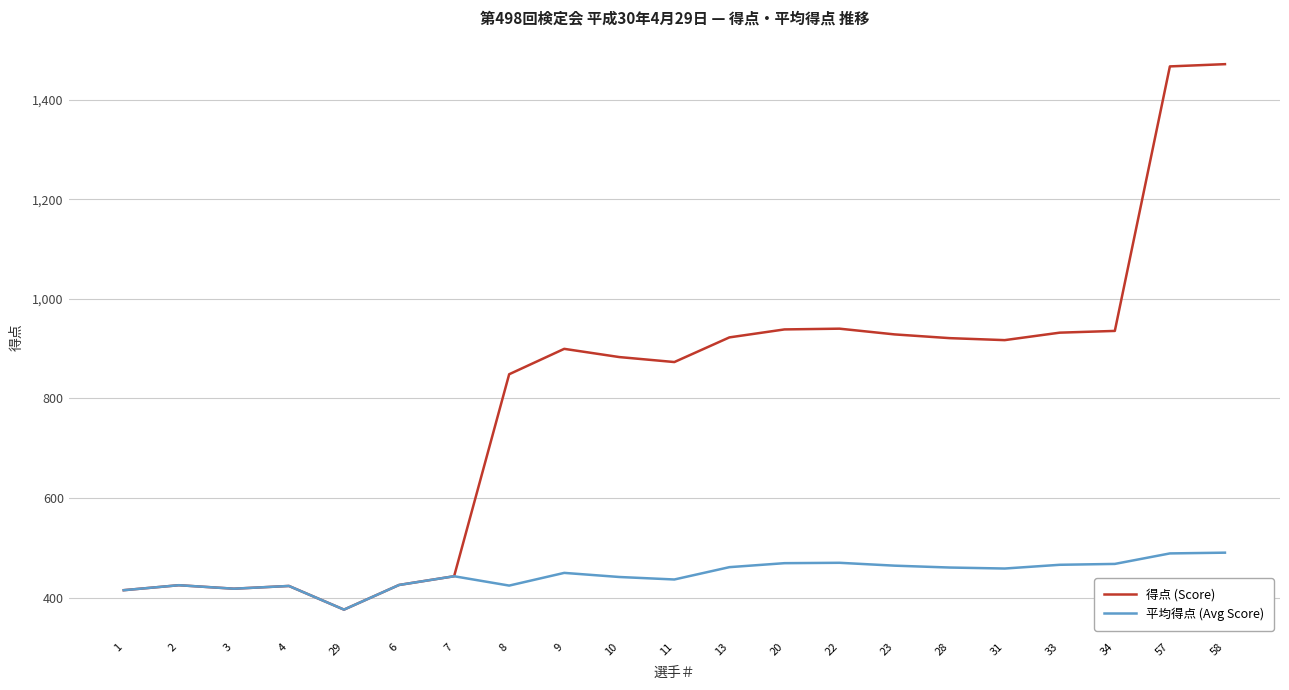

What is the total value across all series at 7?

886.0